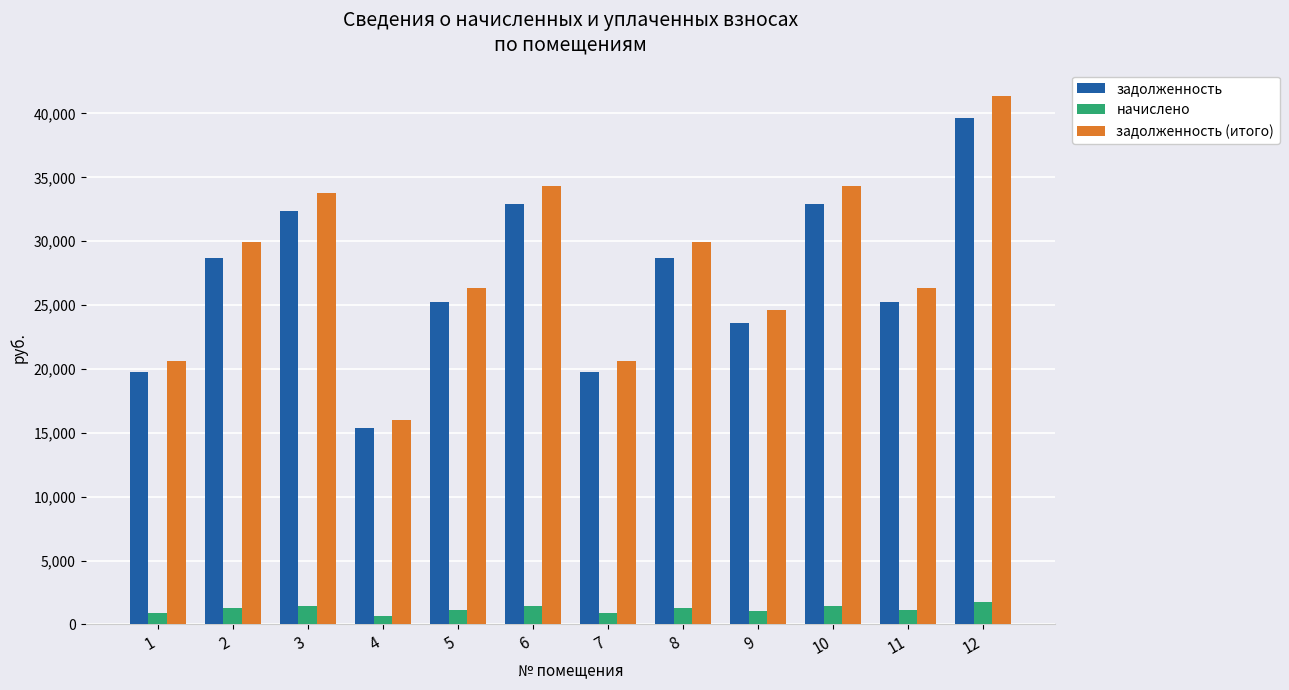

Rank the series by their maximum value, from lowest to highest.

начислено, задолженность, задолженность (итого)